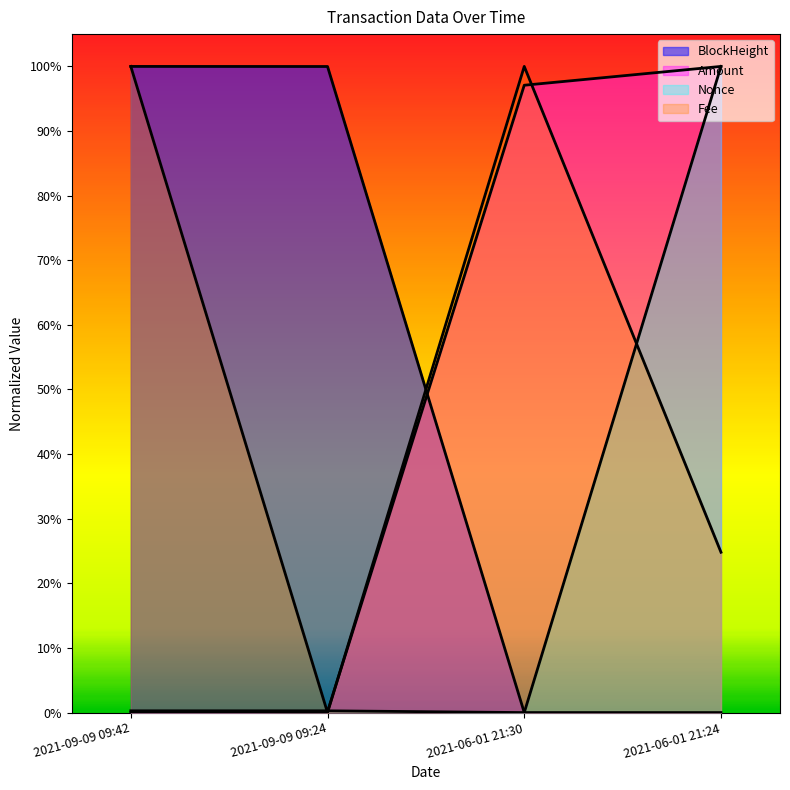

What is the average value of the Amount series?

0.5